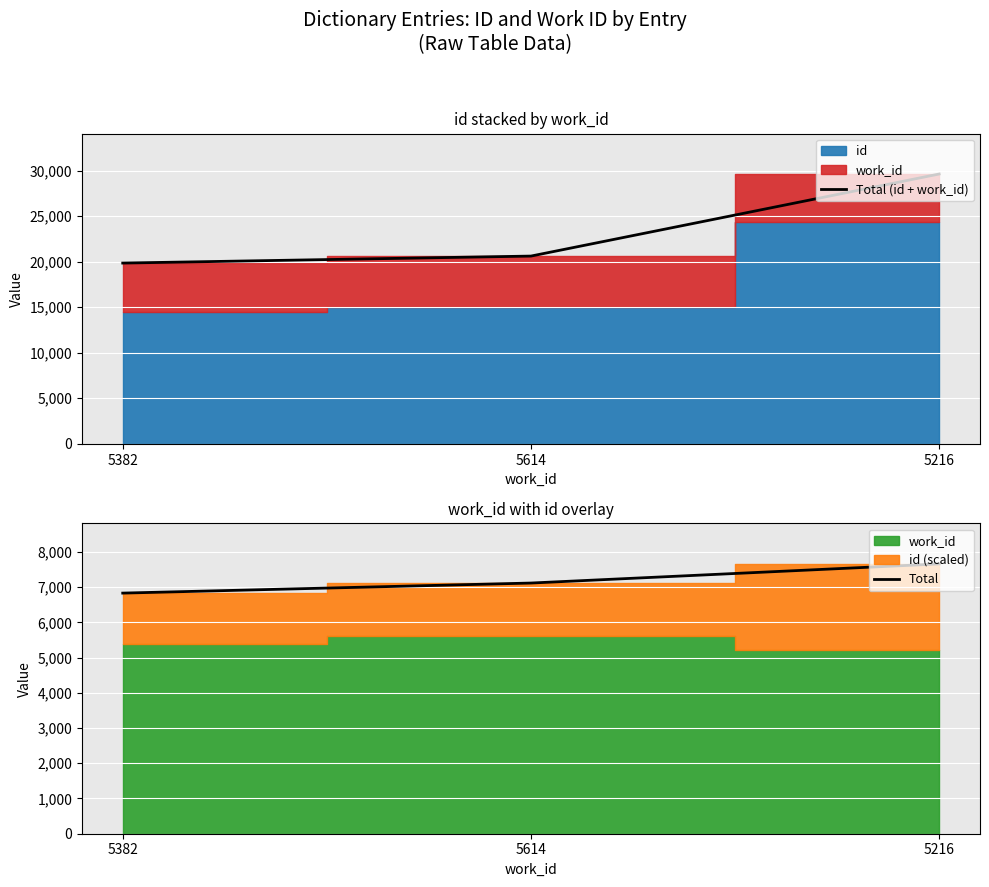

Rank the categories by Total (id + work_id) value from highest to lowest.

5216, 5614, 5382